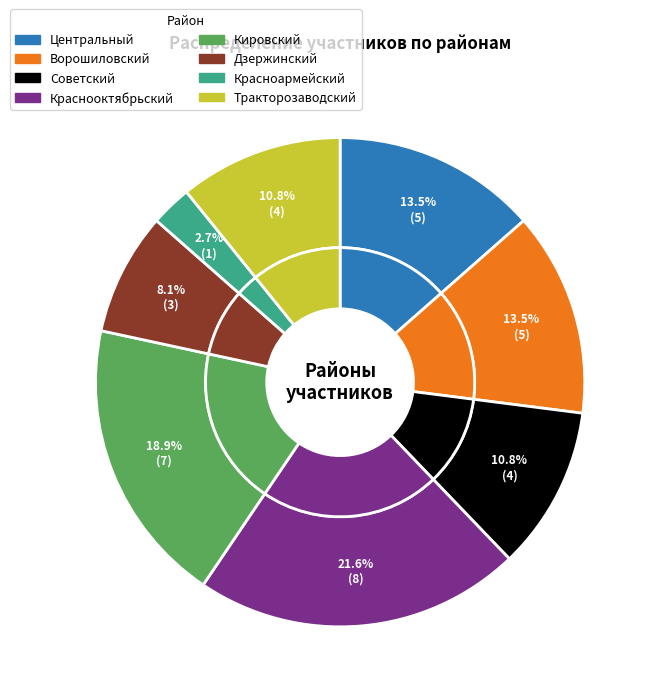

What percentage do Центральный and Кировский together represent?

32.4%